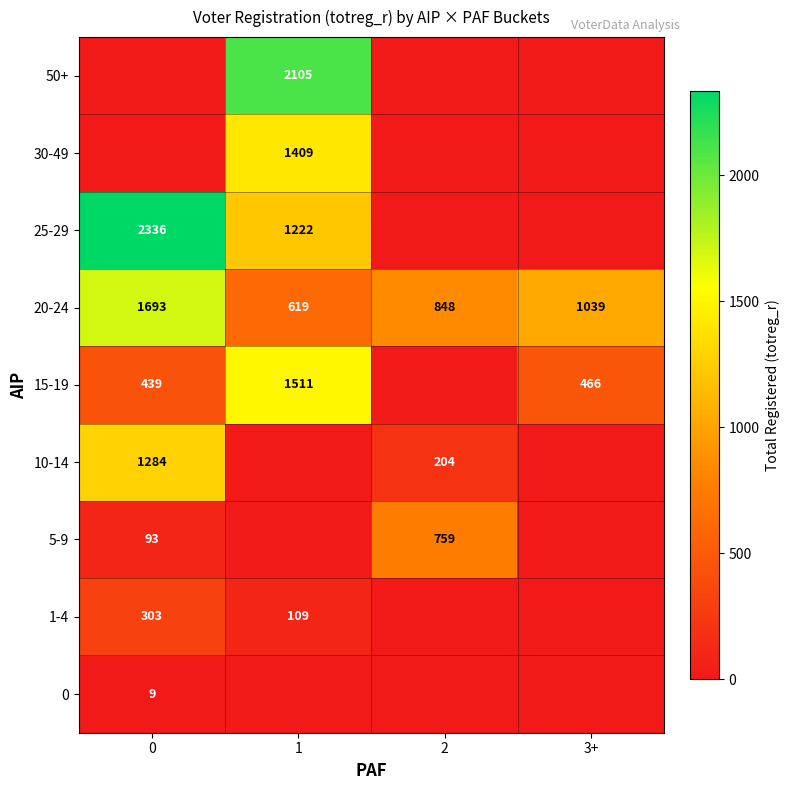

The value of 10-14 at 2 is 204. True or false?

True